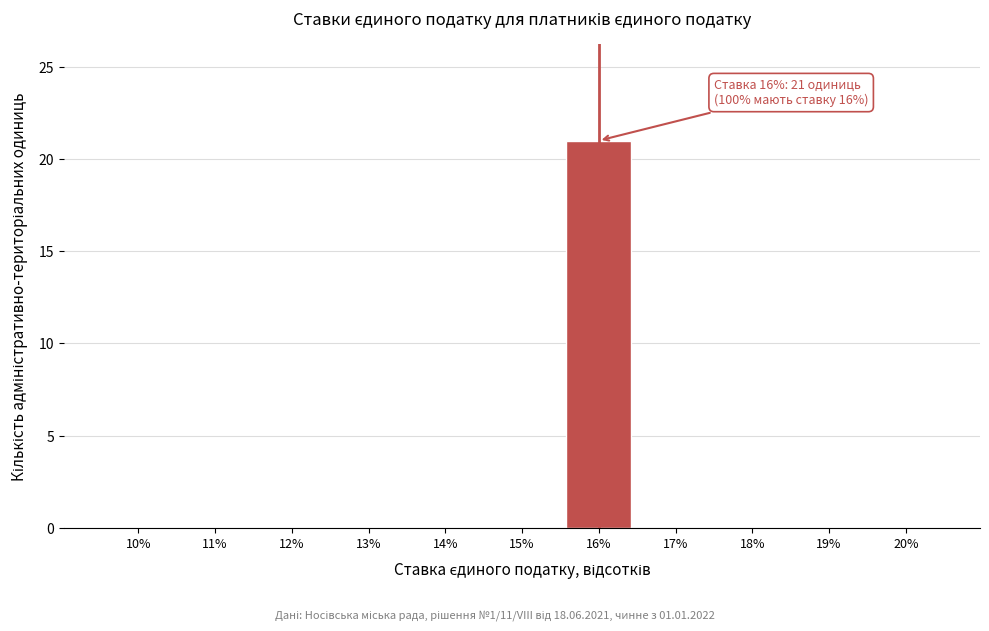

Reading left to right, list all the values displayed in this chart.

10%=0	11%=0	12%=0	13%=0	14%=0	15%=0	16%=21	17%=0	18%=0	19%=0	20%=0